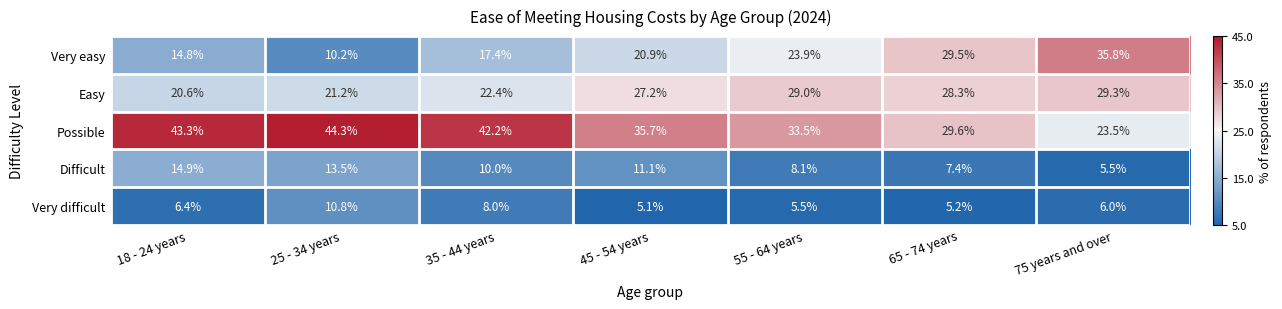

Rank the series at 65 - 74 years from lowest to highest value.

Very difficult, Difficult, Easy, Very easy, Possible